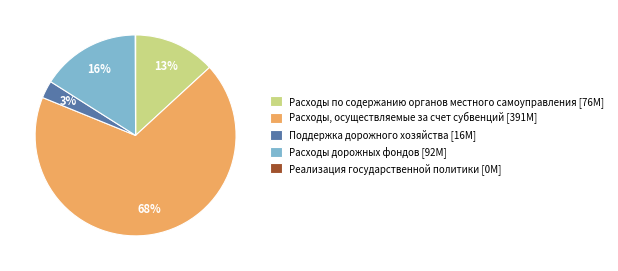

Is it true that Расходы, осуществляемые за счет субвенций [391M] is 54% of the pie?

False